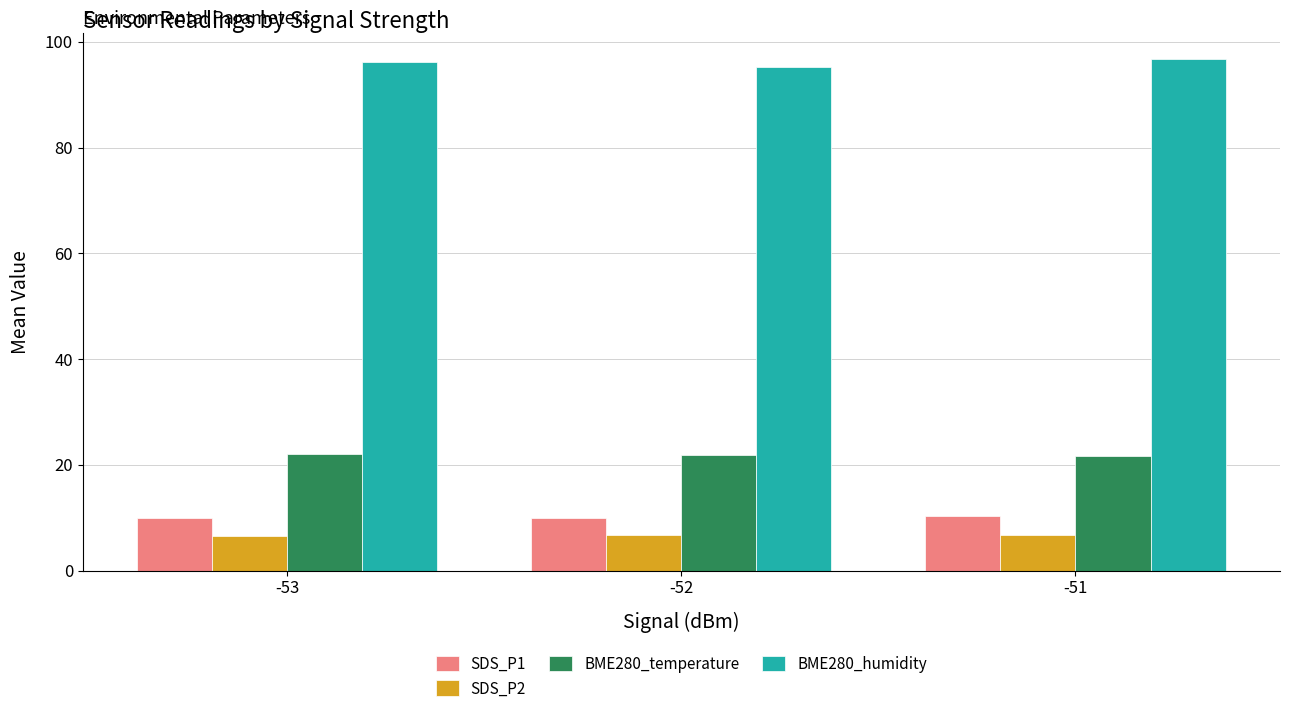

Rank the series at -52 from lowest to highest value.

SDS_P2, SDS_P1, BME280_temperature, BME280_humidity